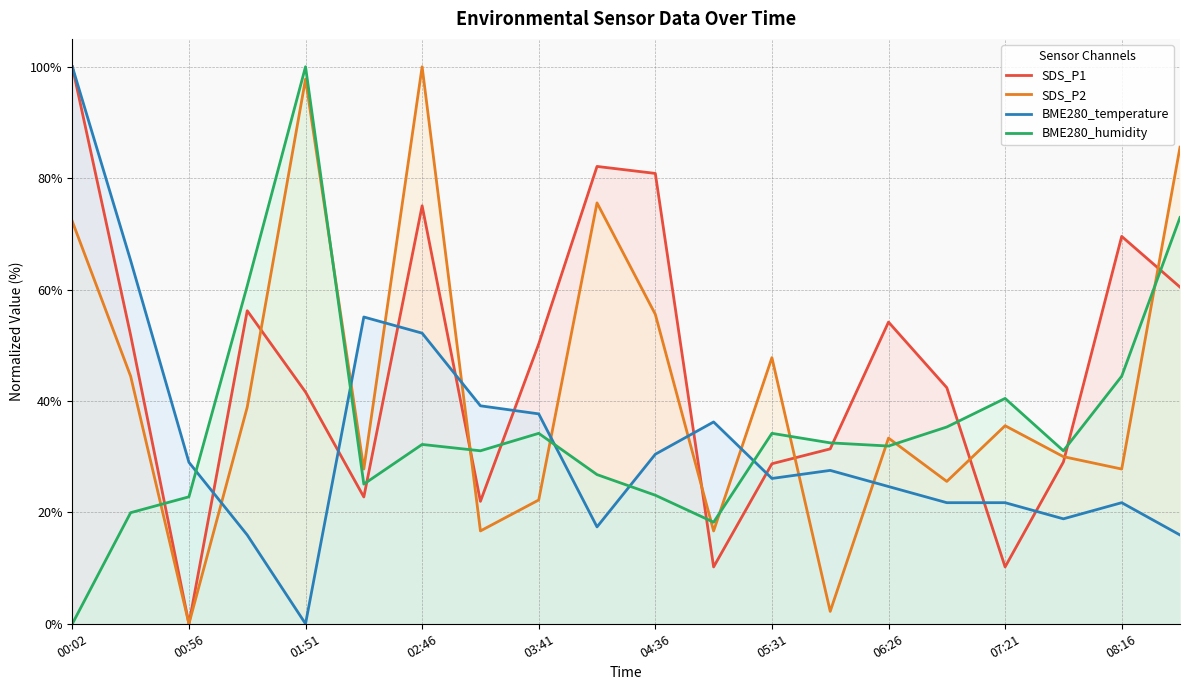

At which label is SDS_P2 closest to 50?

05:31